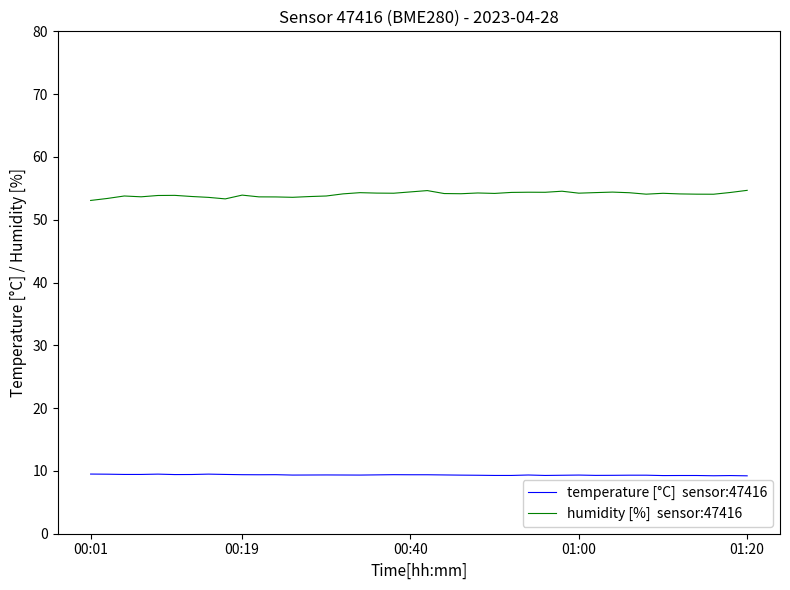

What is the maximum value shown in the chart?

54.7